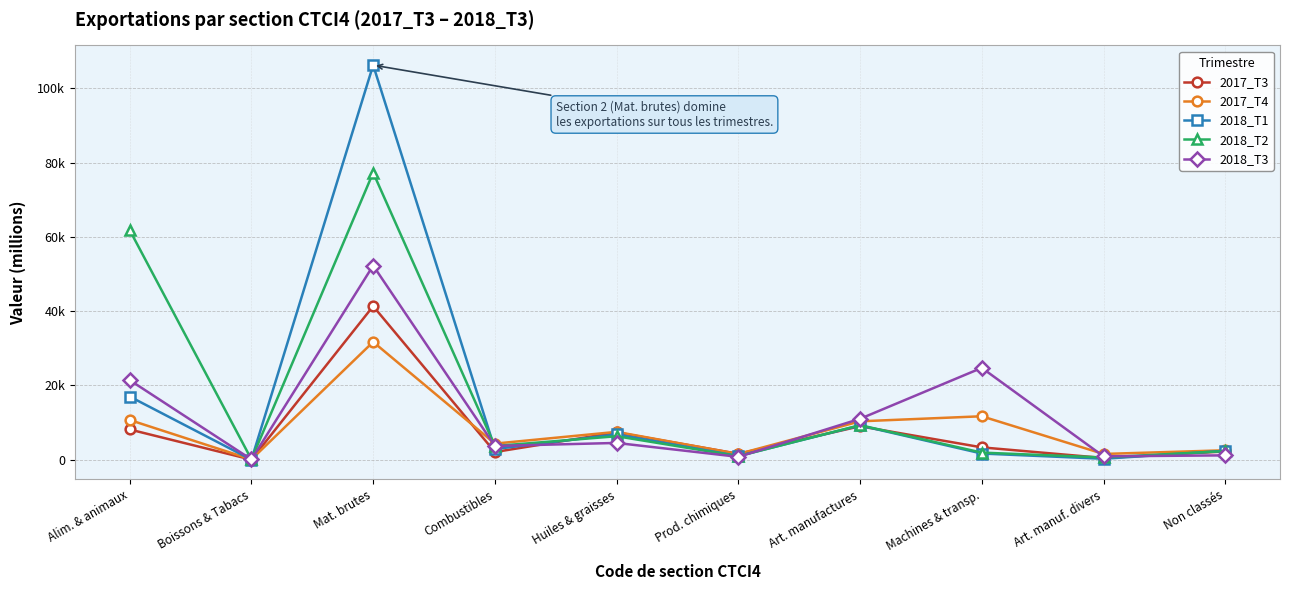

What position from the left is Non classés?

10